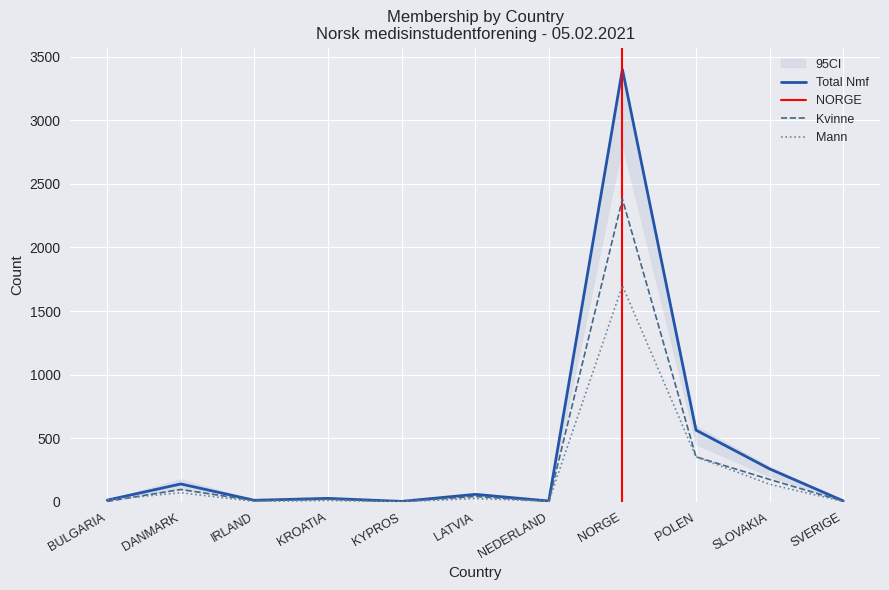

What is the sum of the Lånekassen values at IRLAND and LATVIA?

30.5